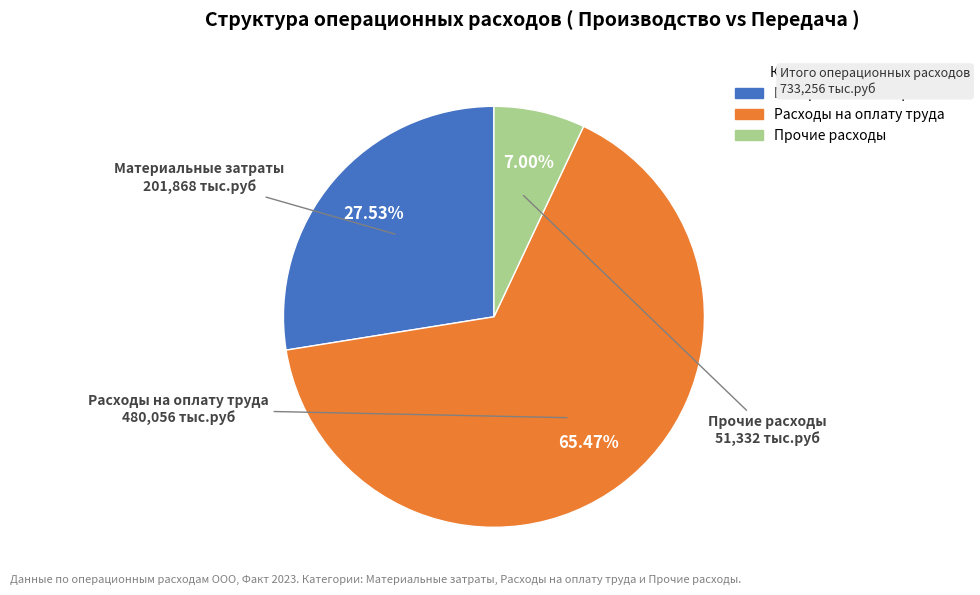

Between Материальные затраты and Расходы на оплату труда, which is larger?

Расходы на оплату труда